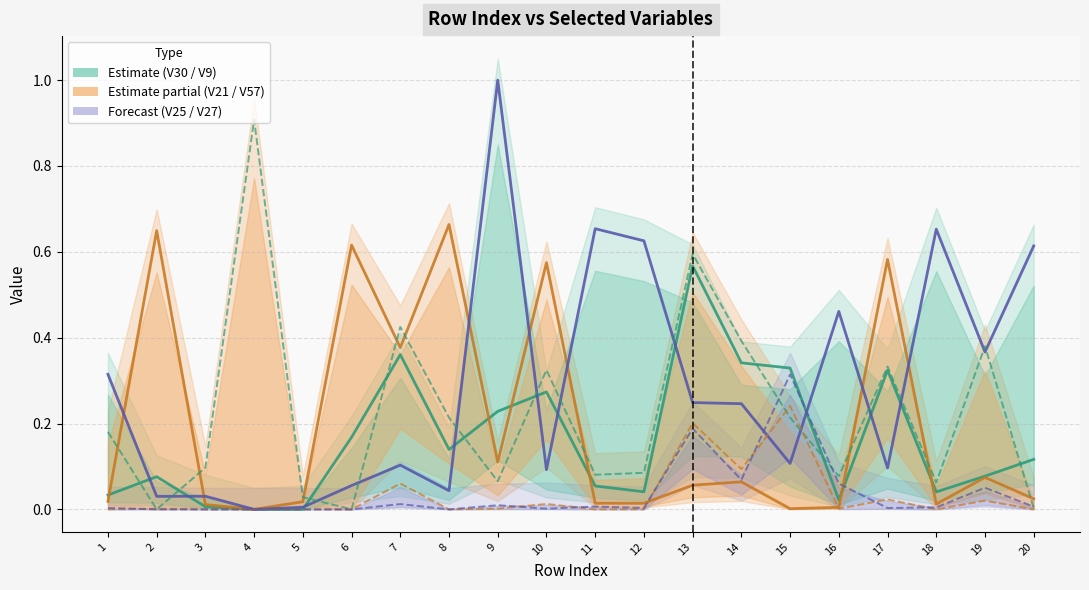

Where is the first local maximum for V21?

2